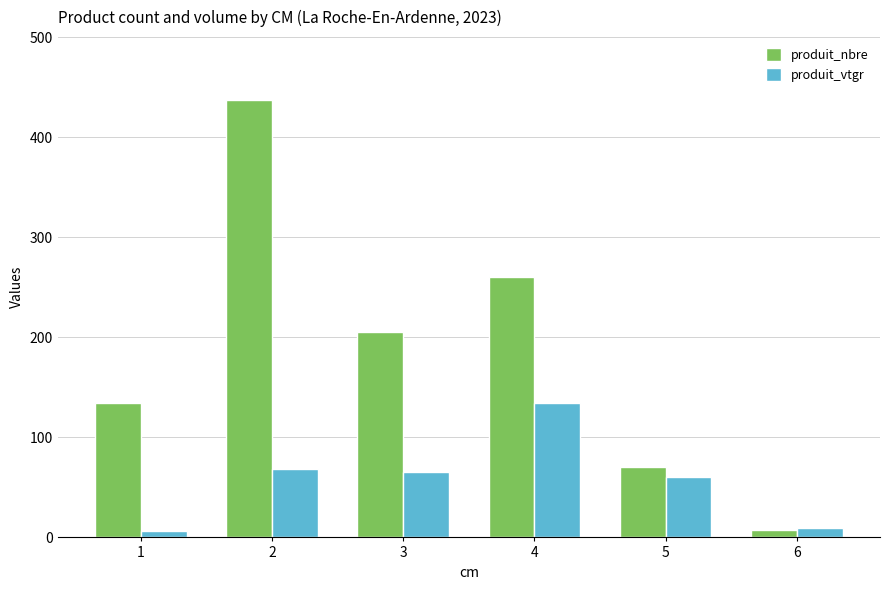

The value of produit_nbre at 4 is 260.0. True or false?

True